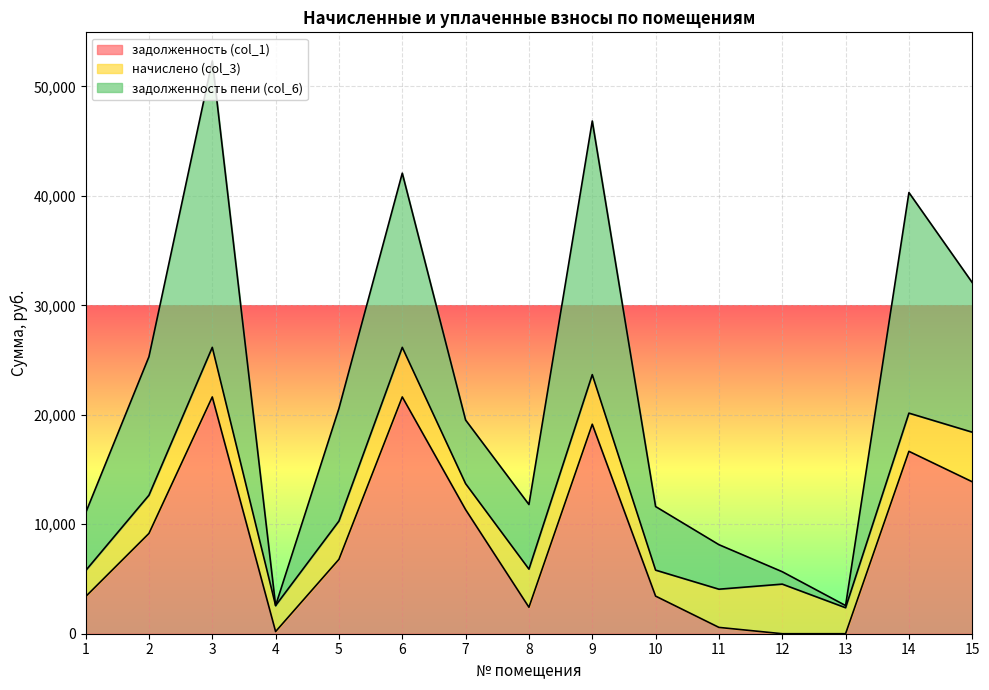

What is the greatest value displayed?

52331.5